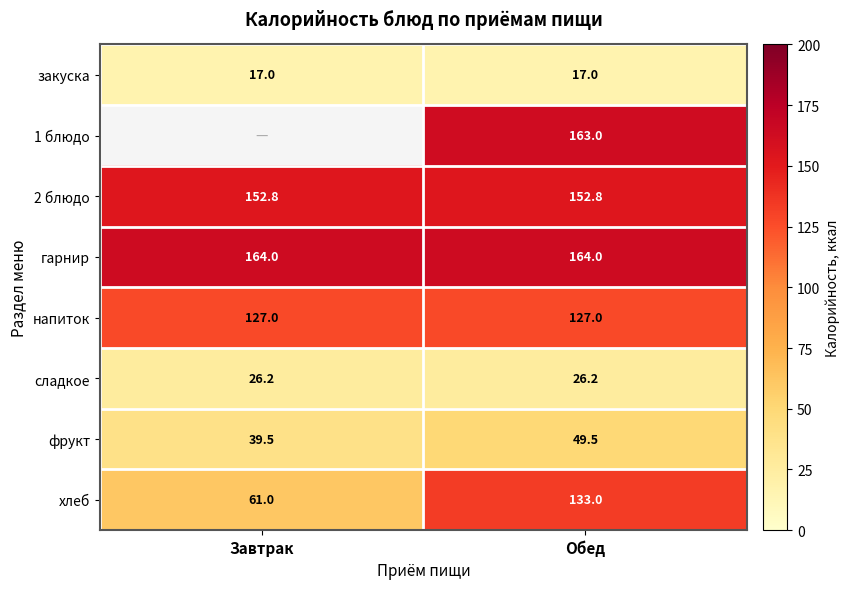

What is the maximum value shown in the chart?

164.0